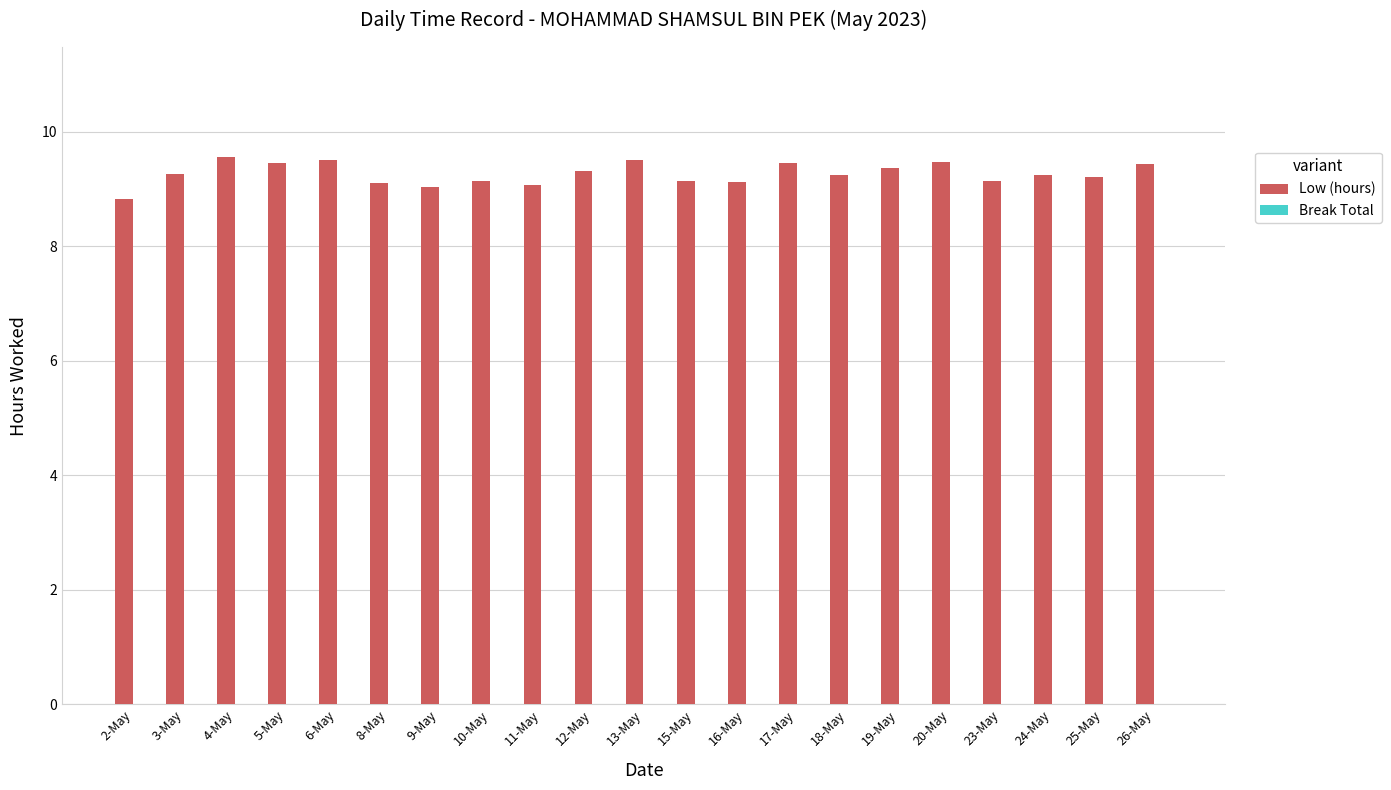

The value at 23-May is 9.2. True or false?

True